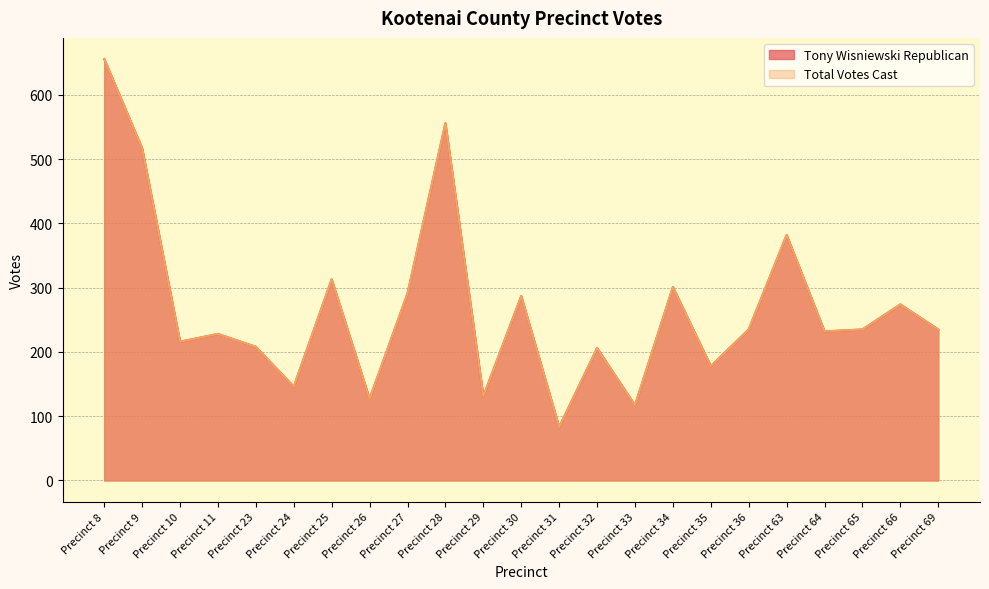

At which label is Total Votes Cast closest to 369?

Precinct 63